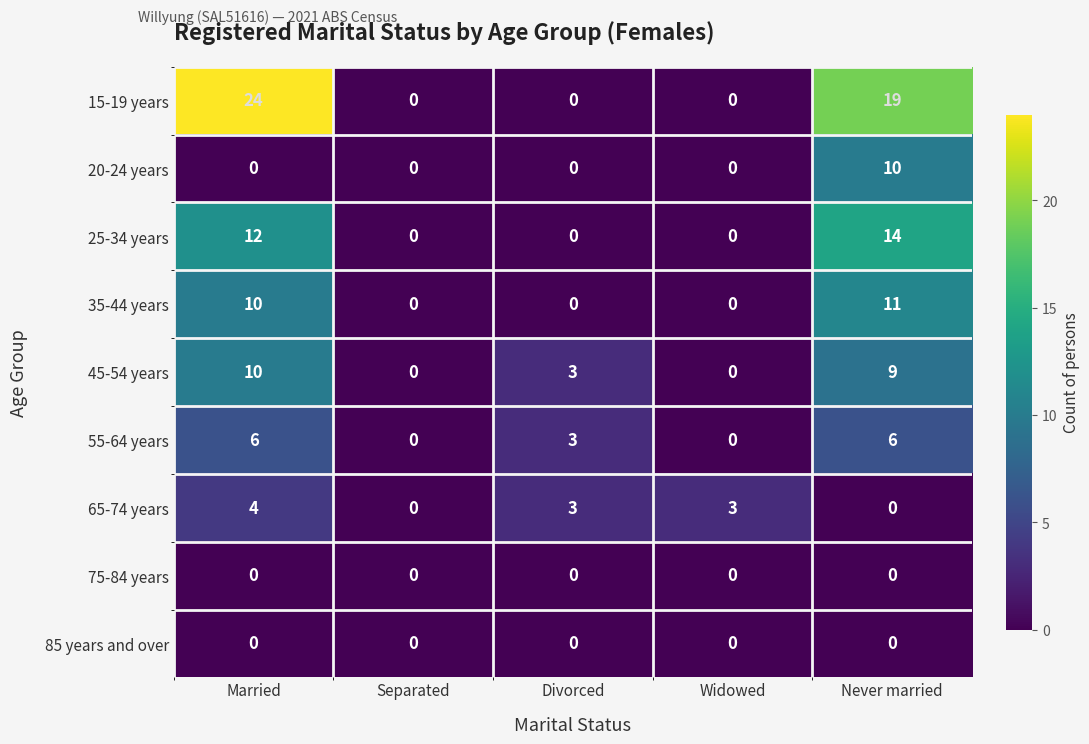

The value of 20-24 years at Divorced is -6. True or false?

False